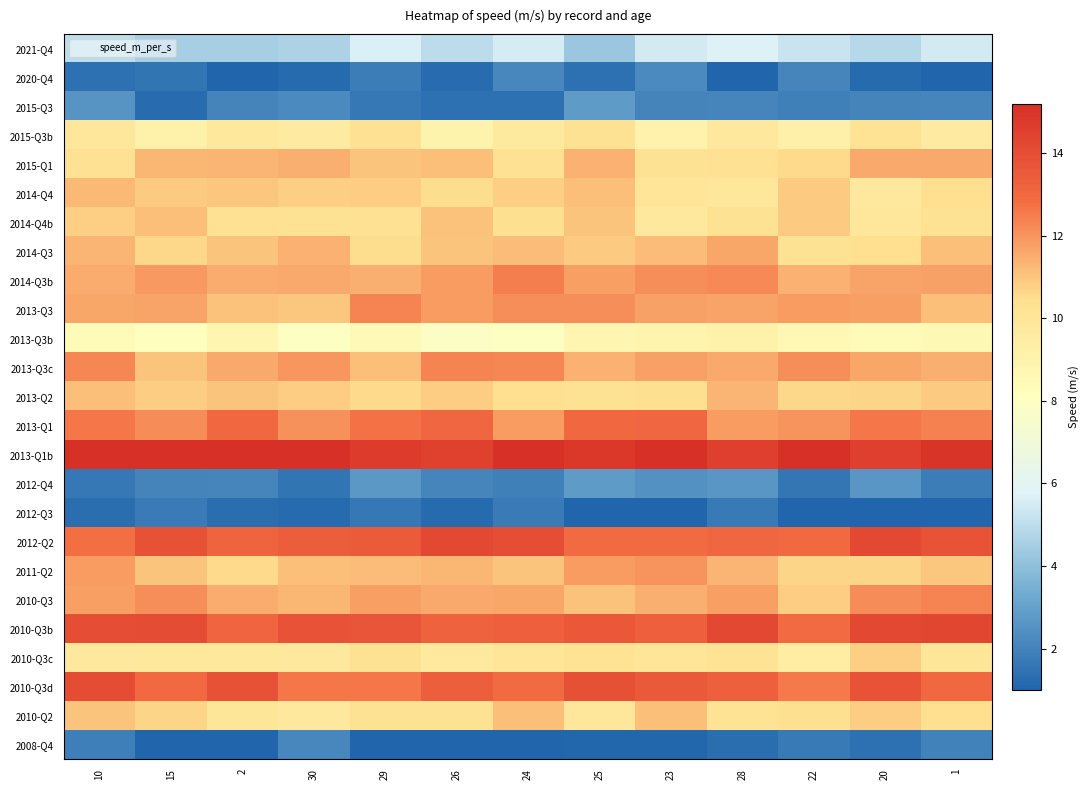

Reading left to right, list all the values displayed in this chart.

2021-Q4: 10=5.0	15=4.5	2=4.5	30=4.7	29=5.7	26=5.0	24=5.5	25=4.3	23=5.4	28=5.7	22=5.2	20=4.8	1=5.4
2020-Q4: 10=1.4	15=1.5	2=1.0	30=1.2	29=1.8	26=1.2	24=2.1	25=1.4	23=2.3	28=1.0	22=2.1	20=1.2	1=1.0
2015-Q3: 10=2.6	15=1.3	2=2.0	30=2.3	29=1.6	26=1.4	24=1.4	25=2.8	23=2.0	28=2.1	22=1.9	20=2.0	1=2.1
2015-Q3b: 10=9.9	15=9.0	2=9.9	30=9.6	29=10.4	26=9.0	24=9.7	25=10.2	23=9.0	28=9.8	22=9.2	20=10.2	1=9.6
2015-Q1: 10=10.4	15=11.3	2=11.3	30=11.5	29=11.0	26=11.1	24=10.4	25=11.4	23=10.2	28=10.4	22=10.6	20=11.6	1=11.6
2014-Q4: 10=11.3	15=10.9	2=10.9	30=10.8	29=10.8	26=10.5	24=10.8	25=11.1	23=10.1	28=9.9	22=10.9	20=9.8	1=10.4
2014-Q4b: 10=10.8	15=11.1	2=10.3	30=10.3	29=10.3	26=11.1	24=10.4	25=11.0	23=9.8	28=10.3	22=10.9	20=9.9	1=10.2
2014-Q3: 10=11.4	15=10.6	2=11.0	30=11.4	29=10.5	26=11.0	24=11.2	25=10.9	23=11.2	28=11.6	22=10.3	20=10.5	1=11.1
2014-Q3b: 10=11.5	15=11.9	2=11.5	30=11.6	29=11.5	26=11.9	24=12.5	25=11.8	23=12.1	28=12.3	22=11.4	20=11.7	1=11.7
2013-Q3: 10=11.6	15=11.7	2=11.1	30=10.9	29=12.3	26=11.8	24=12.1	25=12.1	23=11.7	28=11.7	22=11.9	20=11.8	1=11.1
2013-Q3b: 10=8.4	15=8.1	2=8.9	30=7.9	29=8.5	26=7.8	24=8.0	25=8.9	23=8.9	28=9.1	22=8.6	20=8.5	1=8.6
2013-Q3c: 10=12.3	15=11.0	2=11.6	30=12.0	29=11.1	26=12.3	24=12.3	25=11.4	23=11.7	28=11.5	22=12.1	20=11.6	1=11.5
2013-Q2: 10=11.1	15=10.9	2=11.0	30=10.8	29=10.6	26=10.9	24=10.5	25=10.3	23=10.4	28=11.4	22=10.6	20=10.7	1=10.9
2013-Q1: 10=12.6	15=12.2	2=13.0	30=12.1	29=12.7	26=13.1	24=11.9	25=13.0	23=13.1	28=11.8	22=12.0	20=12.6	1=12.4
2013-Q1b: 10=15.1	15=15.2	2=15.2	30=15.2	29=14.7	26=14.5	24=15.2	25=14.8	23=15.2	28=14.6	22=15.2	20=14.6	1=15.0
2012-Q4: 10=1.7	15=2.0	2=2.1	30=1.5	29=2.7	26=2.1	24=1.9	25=2.8	23=2.5	28=2.6	22=1.6	20=2.6	1=1.8
2012-Q3: 10=1.3	15=1.7	2=1.3	30=1.2	29=1.6	26=1.2	24=1.7	25=1.0	23=1.0	28=1.7	22=1.0	20=1.0	1=1.0
2012-Q2: 10=12.8	15=13.8	2=13.2	30=13.4	29=13.5	26=14.2	24=14.0	25=12.9	23=12.9	28=13.1	22=12.9	20=14.2	1=13.8
2011-Q2: 10=11.8	15=11.0	2=10.5	30=11.1	29=11.2	26=11.3	24=11.0	25=11.8	23=12.0	28=11.3	22=10.7	20=10.7	1=11.0
2010-Q3: 10=11.8	15=12.1	2=11.5	30=11.3	29=11.8	26=11.6	24=11.6	25=11.0	23=11.4	28=11.8	22=10.8	20=12.1	1=12.3
2010-Q3b: 10=14.0	15=14.1	2=13.1	30=13.8	29=13.7	26=13.2	24=13.3	25=13.6	23=13.3	28=14.2	22=12.9	20=14.2	1=14.3
2010-Q3c: 10=9.8	15=9.8	2=9.9	30=9.8	29=10.2	26=9.7	24=10.0	25=10.2	23=10.0	28=10.2	22=9.5	20=10.8	1=10.0
2010-Q3d: 10=14.1	15=13.0	2=13.9	30=12.6	29=12.6	26=13.3	24=12.9	25=13.9	23=13.6	28=13.3	22=12.6	20=13.8	1=13.0
2010-Q2: 10=11.0	15=10.7	2=10.0	30=9.8	29=10.3	26=10.3	24=11.1	25=9.9	23=11.1	28=10.2	22=10.4	20=10.8	1=10.5
2008-Q4: 10=1.8	15=1.0	2=1.0	30=2.1	29=1.0	26=1.0	24=1.0	25=1.1	23=1.1	28=1.3	22=1.7	20=1.4	1=2.0